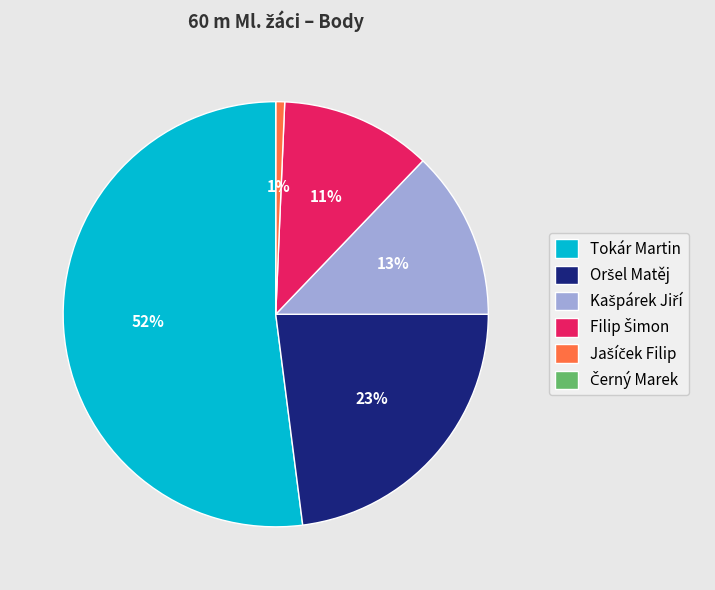

To the nearest percent, what is the average slice percentage?

17%